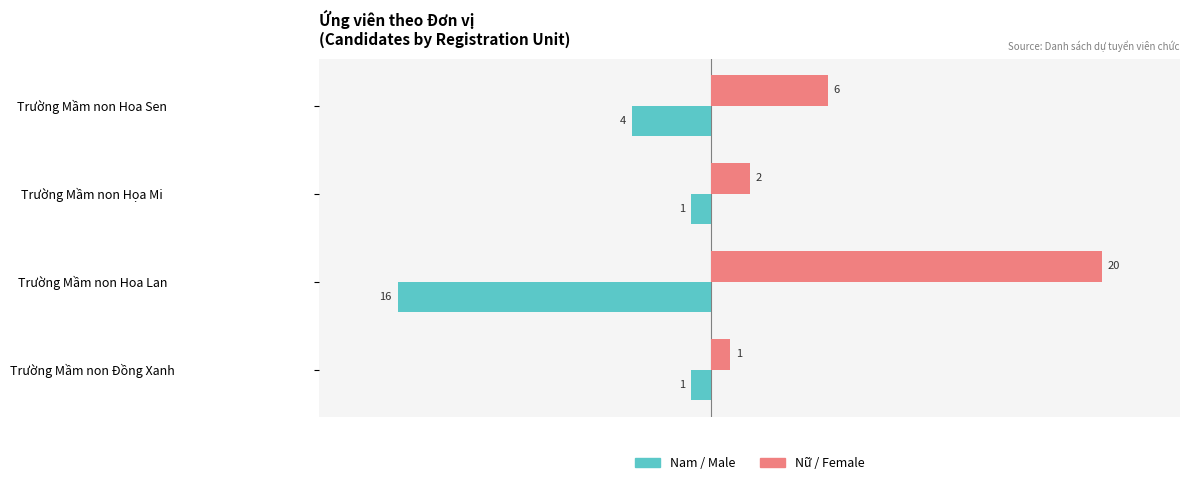

What is the spread (max minus min) of values at Trường Mầm non Hoa Lan?

36